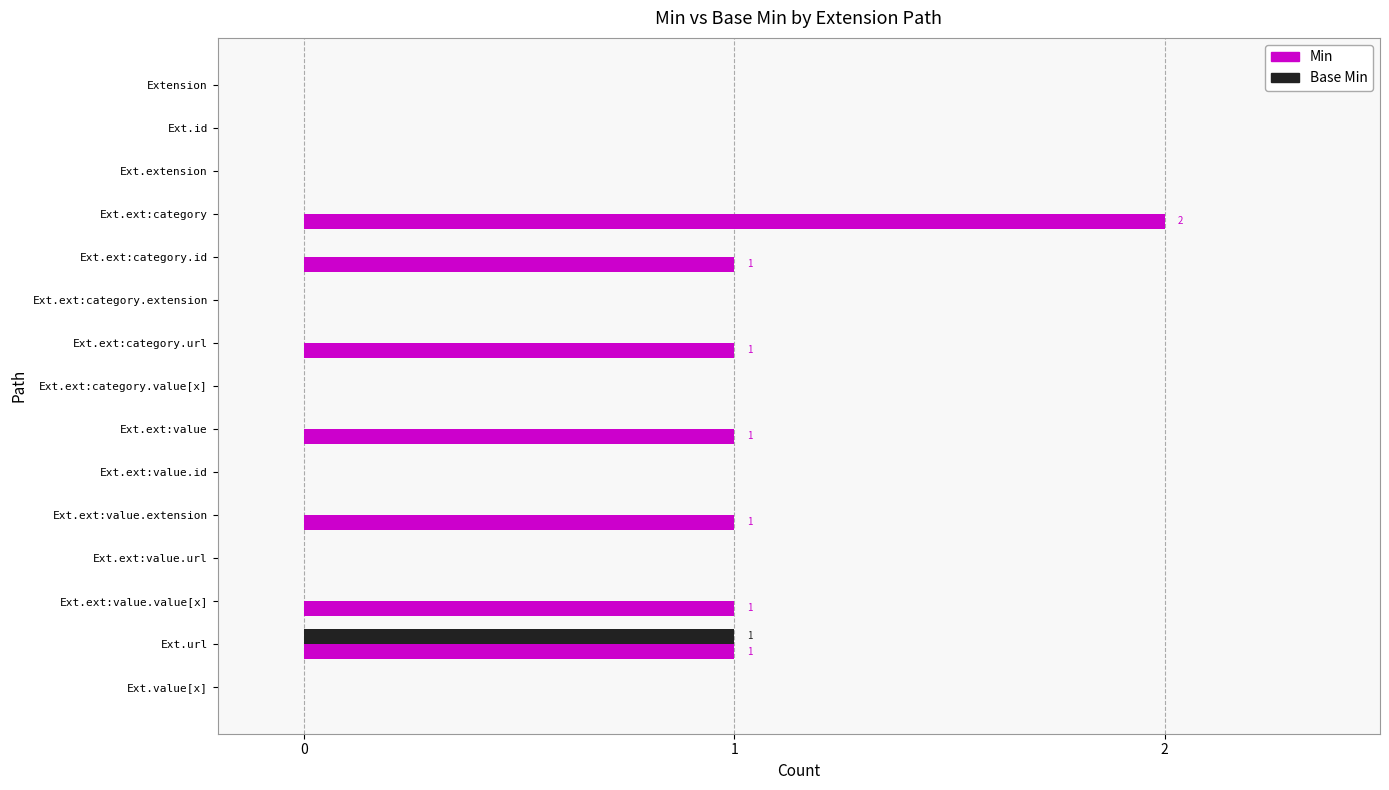

Which series has the largest total across all categories?

Min